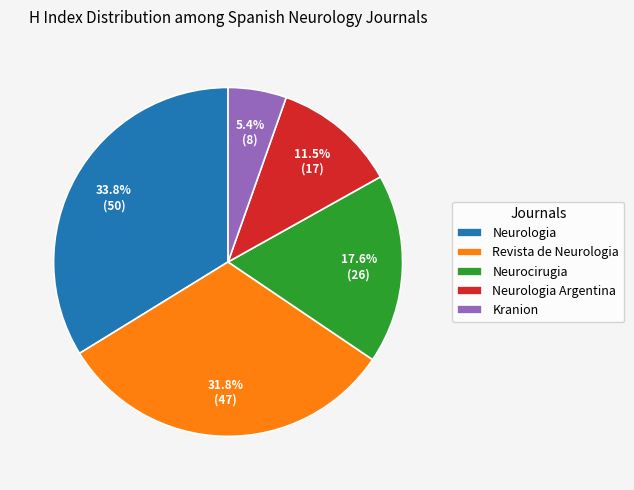

What percentage is the Neurocirugia slice, to the nearest percent?

18%